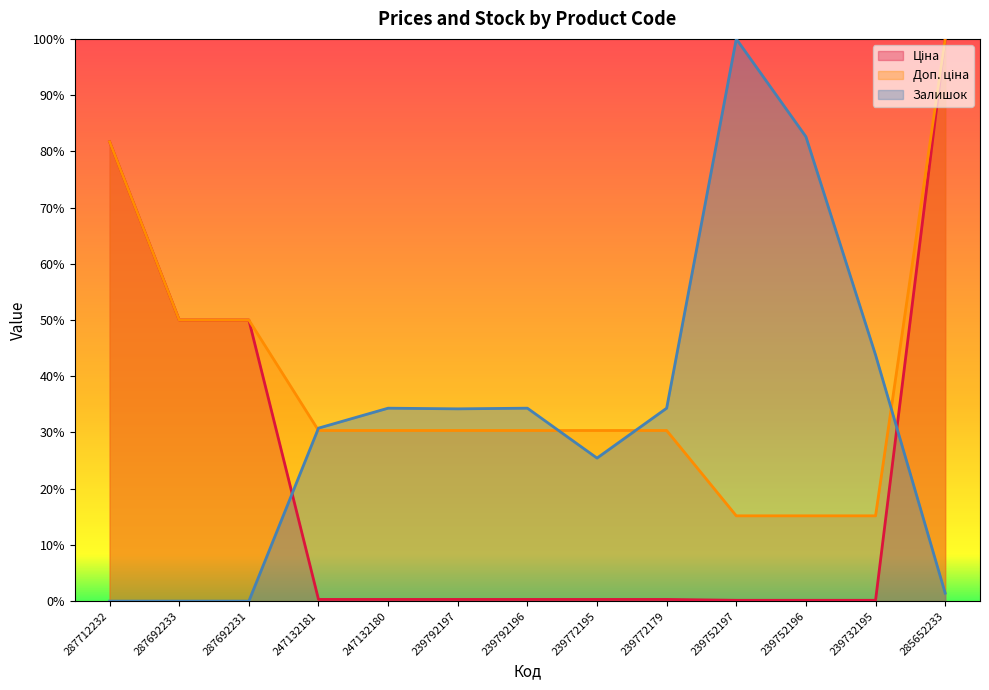

Rank the series by their maximum value, from highest to lowest.

Ціна, Доп. ціна, Залишок